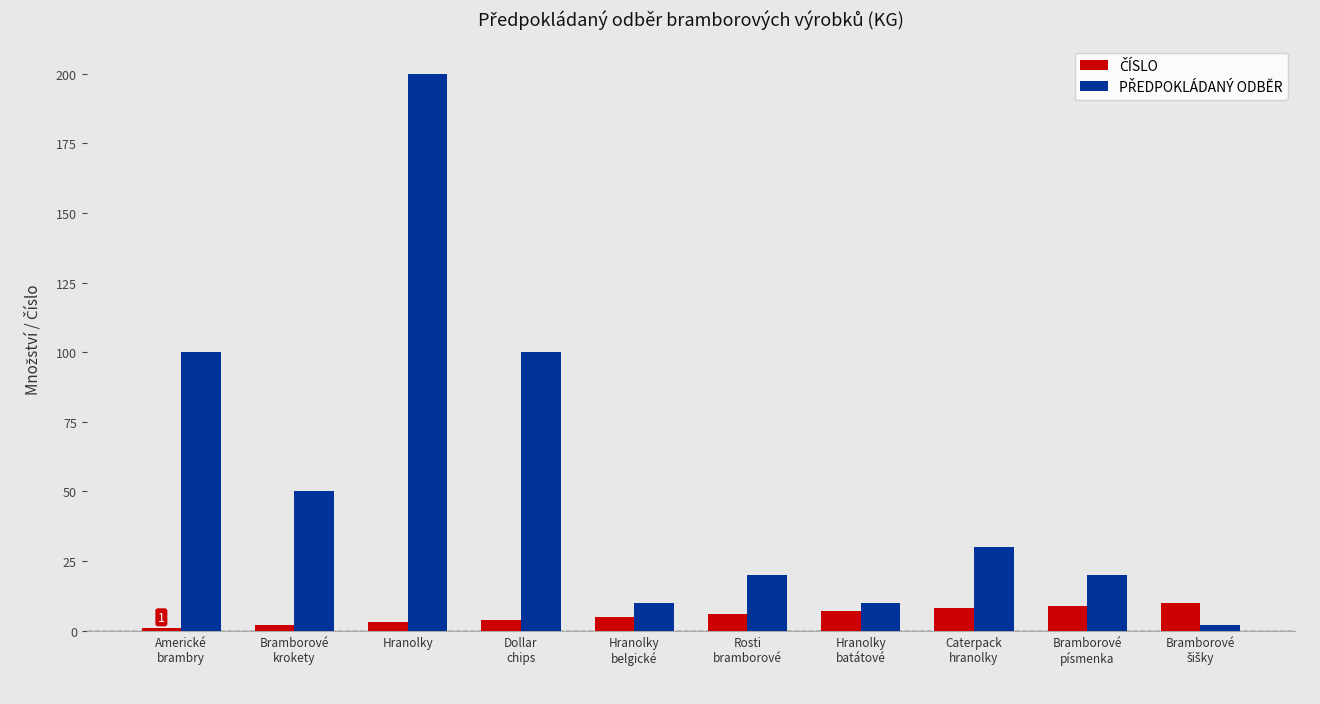

What is the difference between the highest and lowest values at Bramborové
krokety?

48